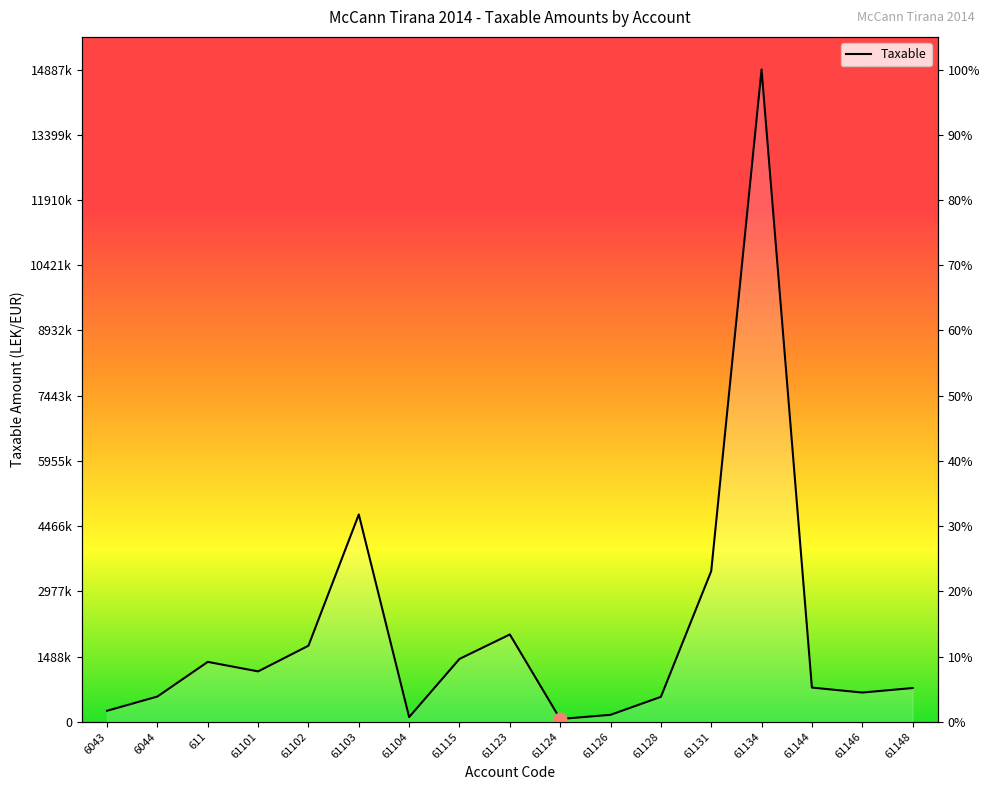

Between 61115 and 61134, which is larger?

61134